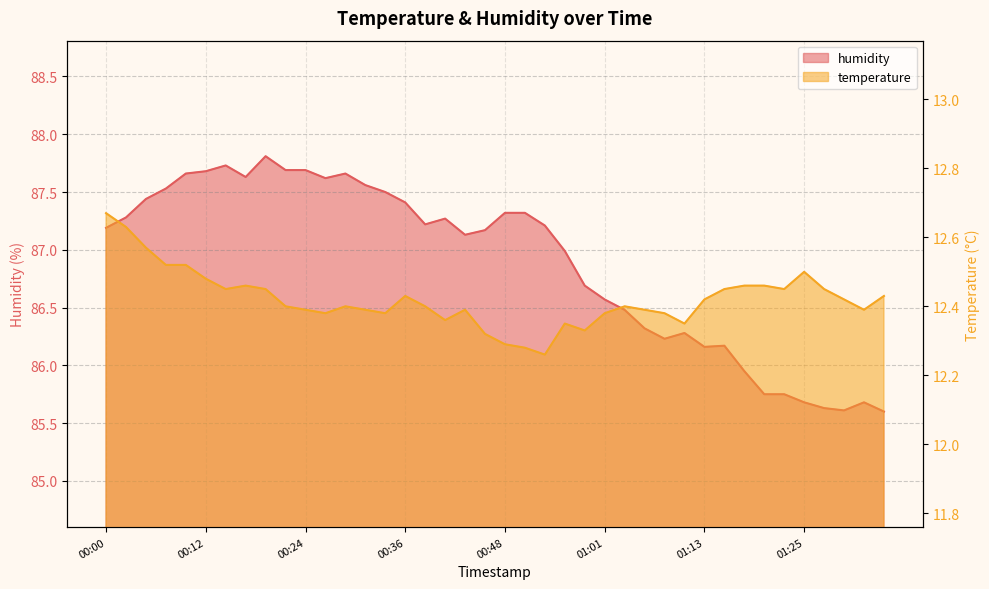

How many values in the humidity series are below 87?

17